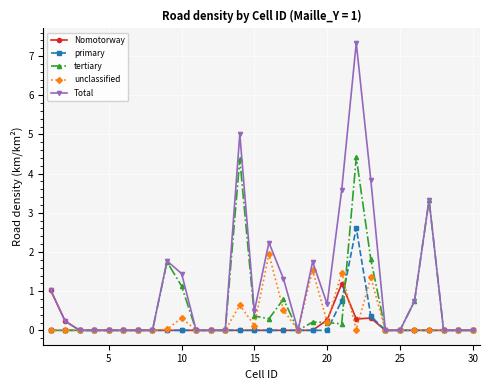

What is the value of the tertiary point at the 10th from the left?

1.1